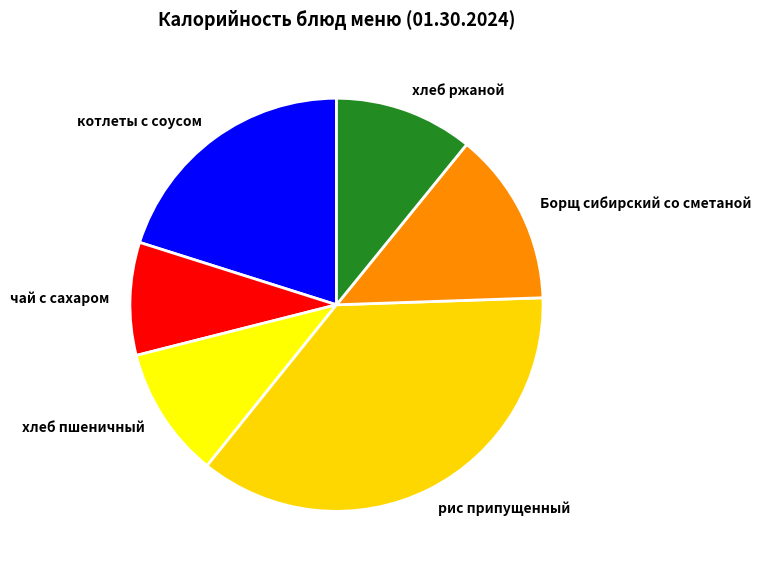

True or false: Борщ сибирский со сметаной accounts for 25% of the total.

False